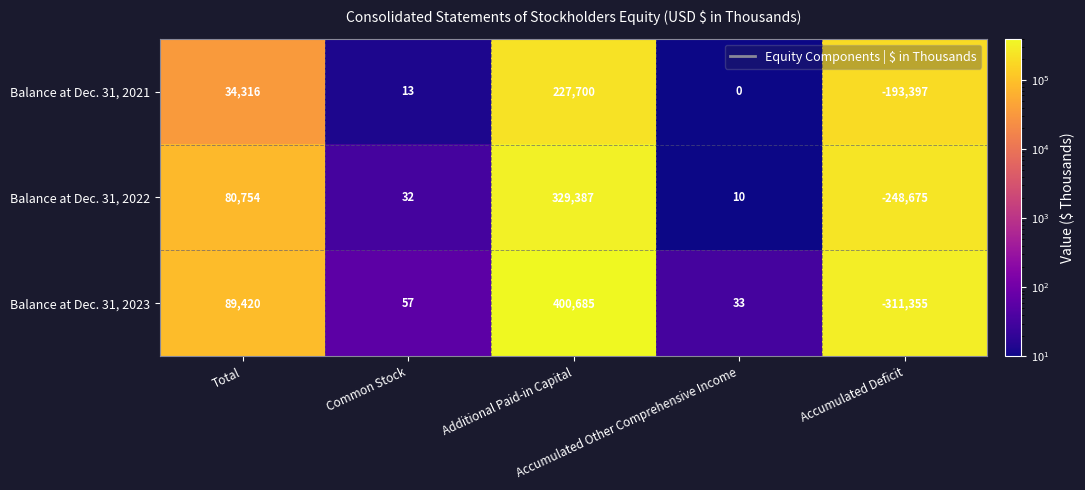

What is the smallest value displayed?

-311355